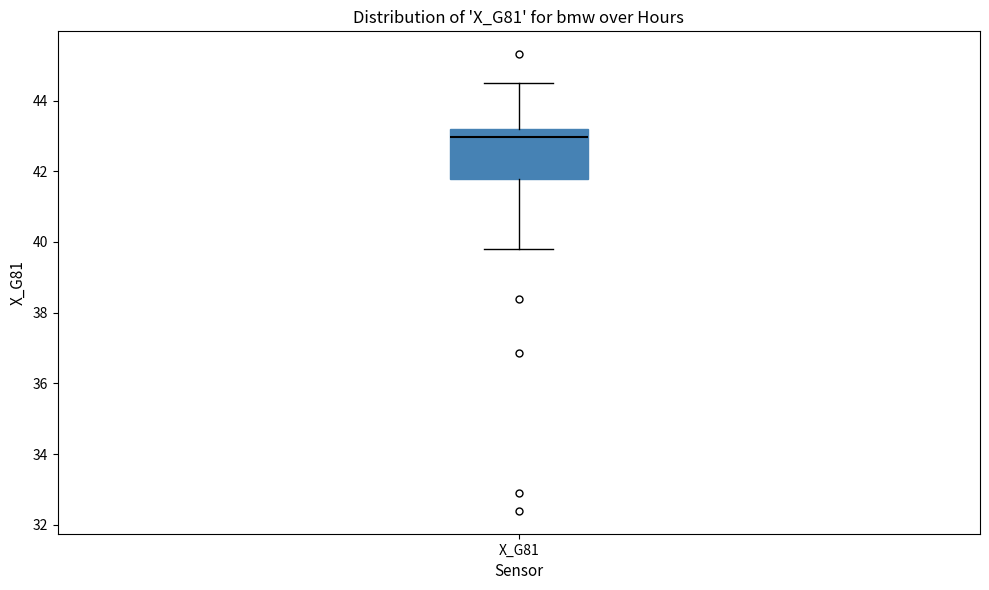

Transcribe this box plot: give where the median line is, the range the box spans, and where the two whiskers end, as read against the y-axis. The values are not printed on the chart, so give them approximately, as read against the axis.

median 43.0, box 41.8 to 43.2, whiskers 39.8 to 44.4